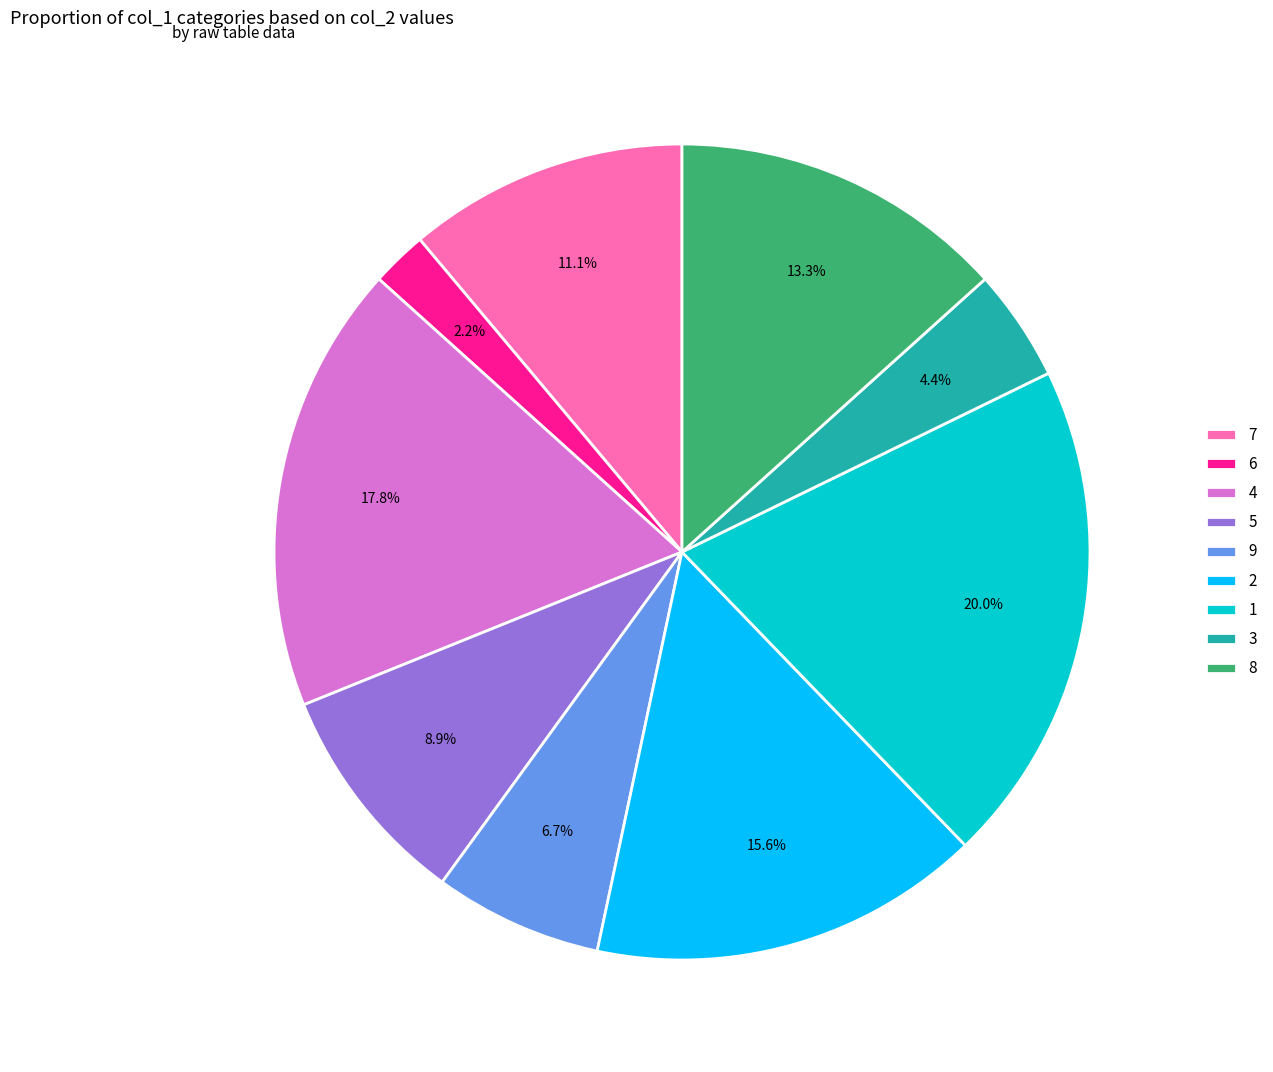

What percentage is the 9 slice, to the nearest percent?

7%